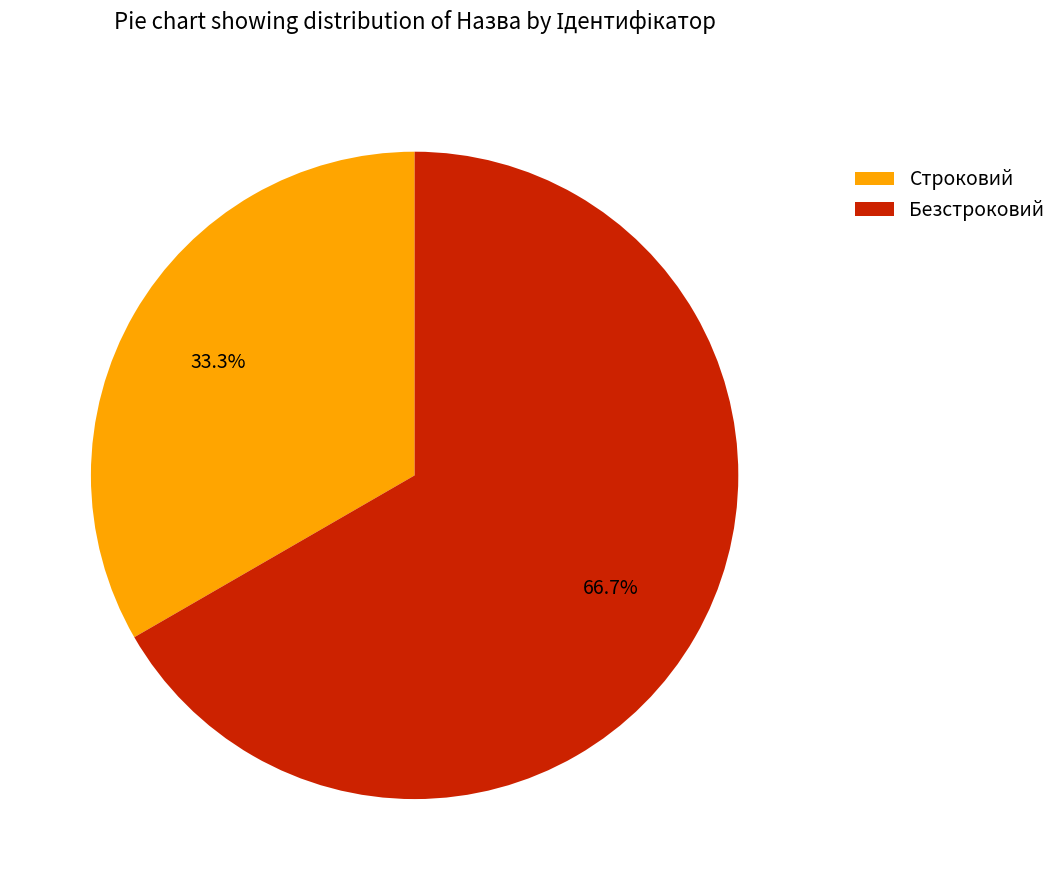

Count the number of slices in the pie.

2